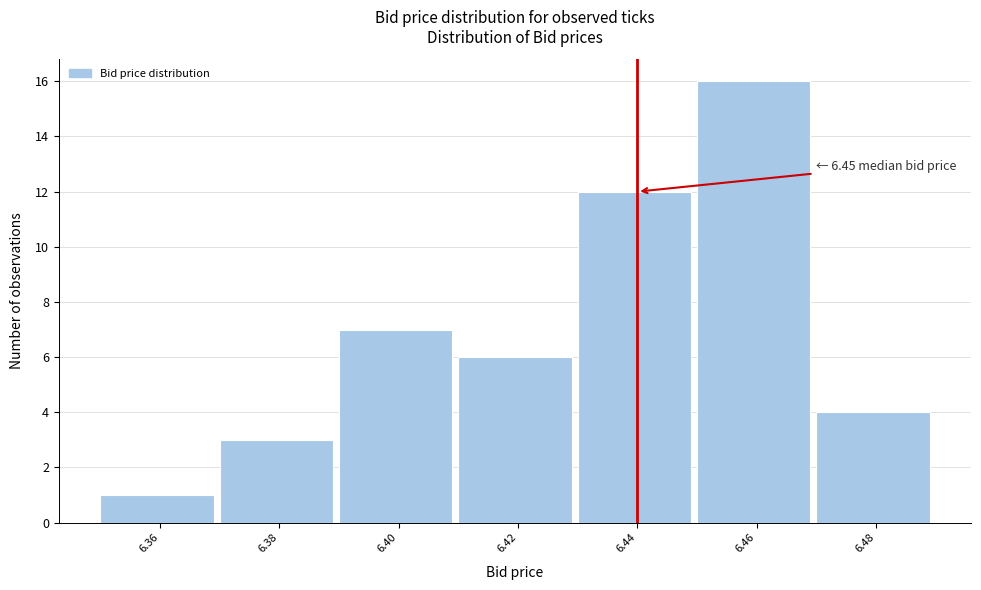

Reading left to right, what are all the values shown in this chart?

6.36=1	6.38=3	6.40=7	6.42=6	6.44=12	6.46=16	6.48=4